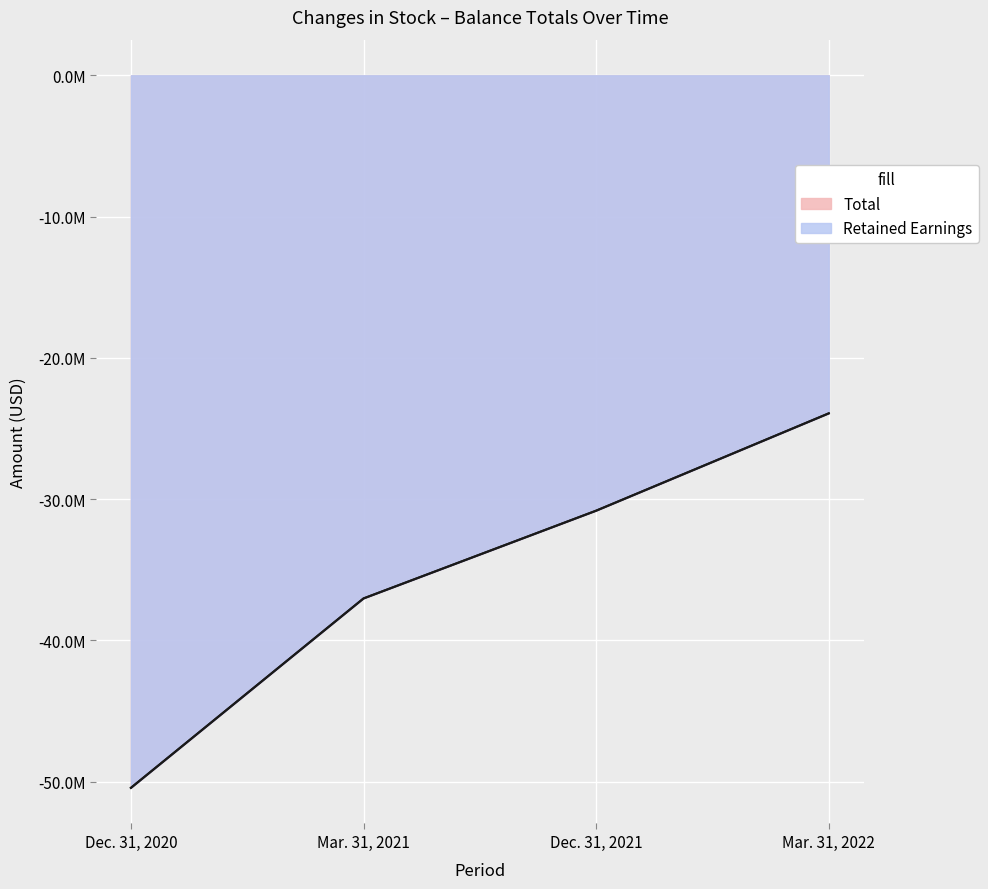

What position from the right is Dec. 31, 2020?

4